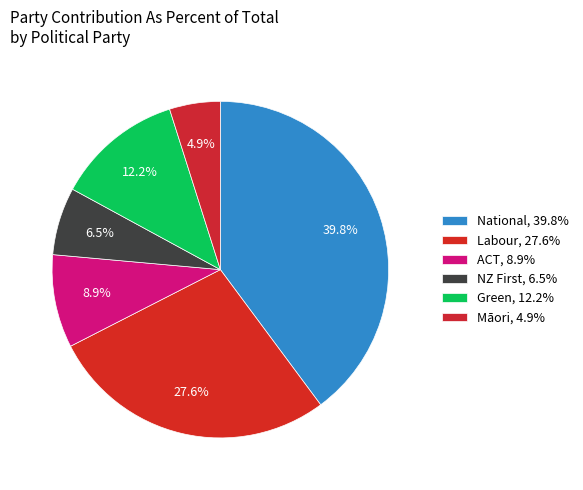

Rank the categories by value from highest to lowest.

National, Labour, Green, ACT, NZ First, Māori